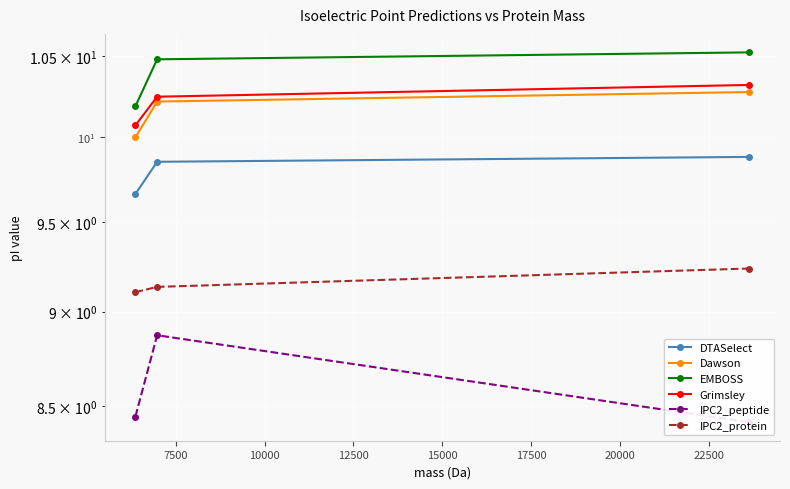

How many lines are shown in the chart?

6